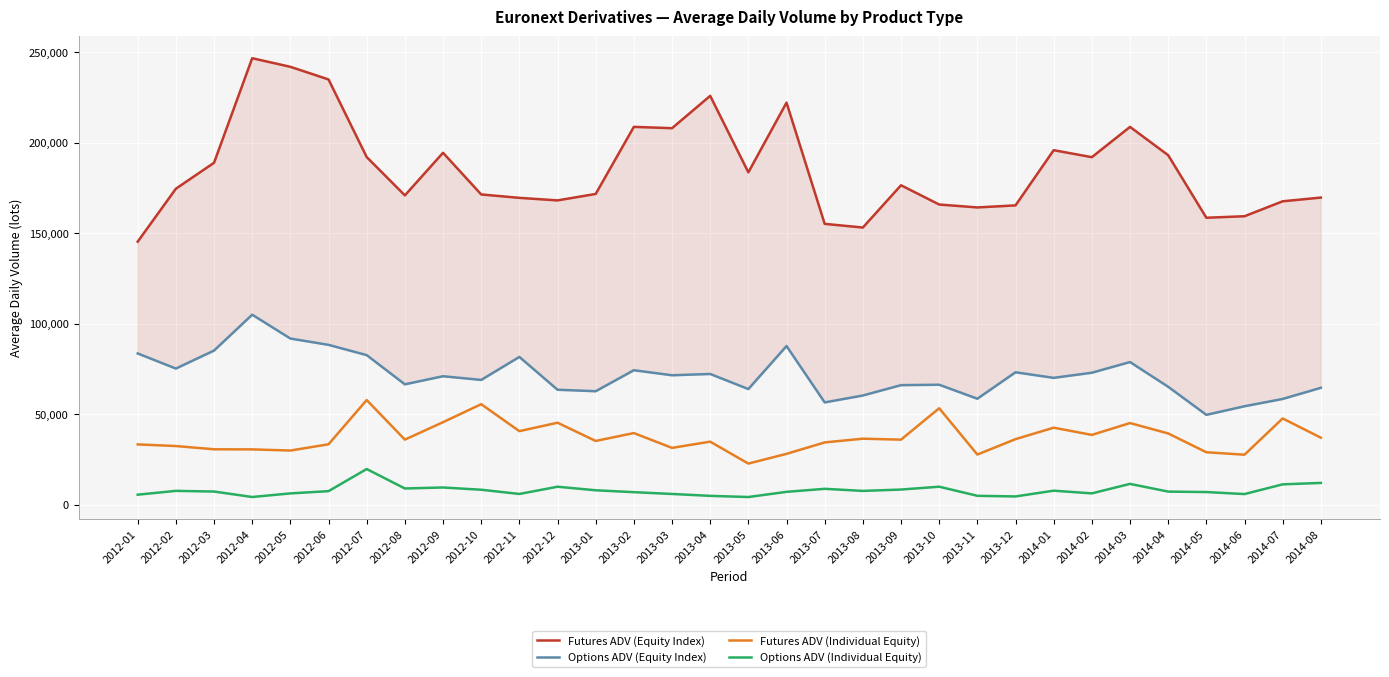

What is the total value across all series at 2014-01?

315825.3